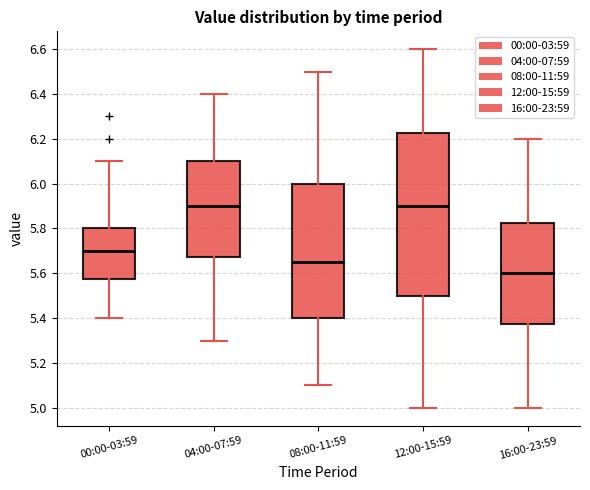

Comparing the boxes themselves (not the whiskers), which one is the tallest?

12:00-15:59